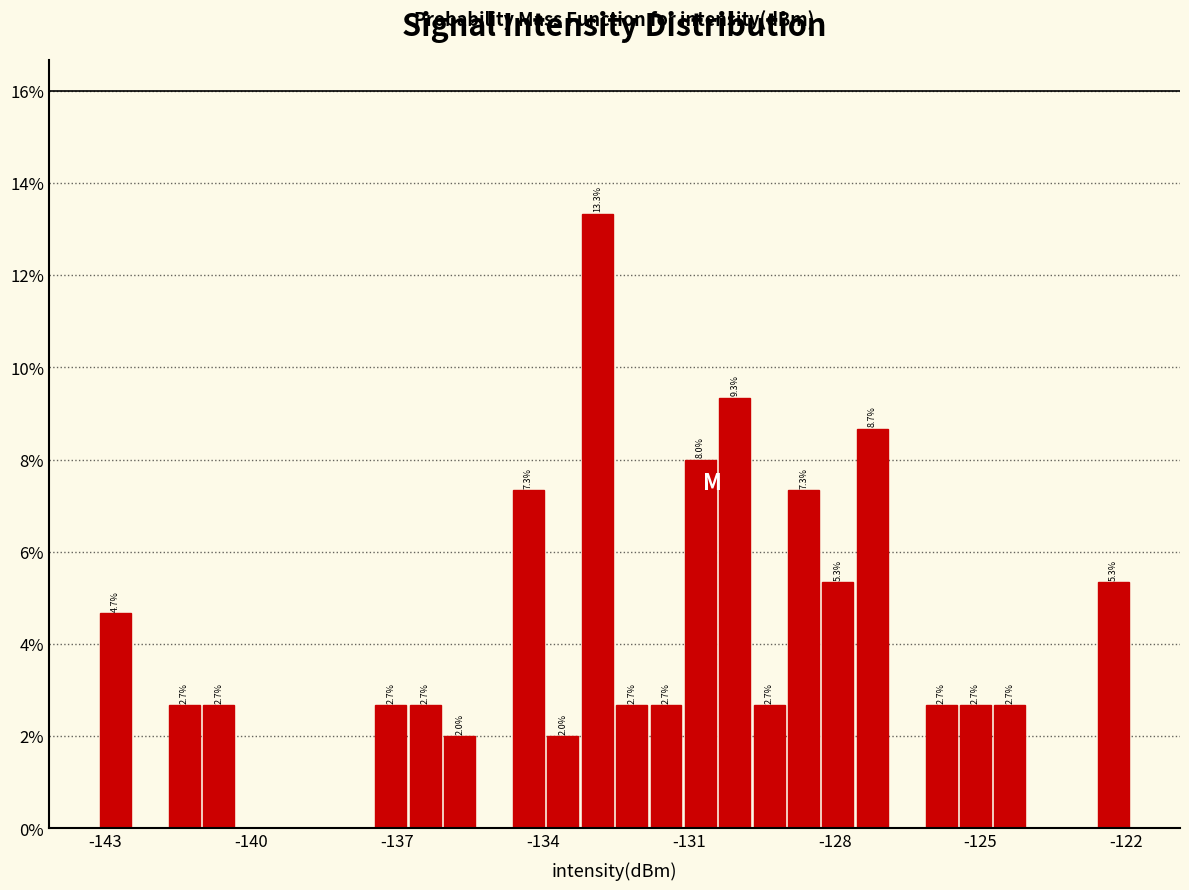

Around what value on the x-axis is the tallest bar? Give the approximate position of its centre, as read against the axis.

-133.0